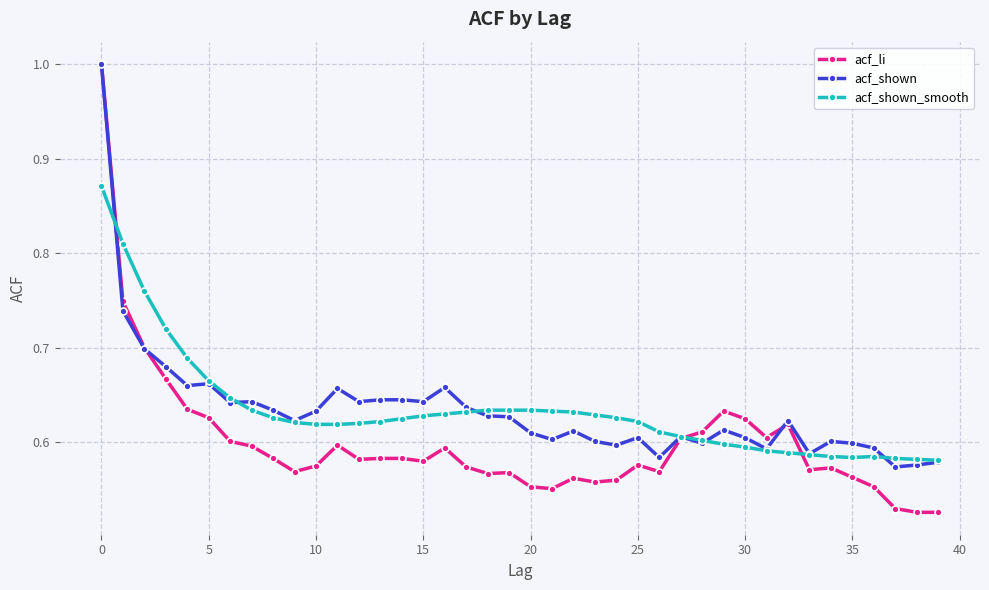

What are all the series names shown in the legend?

acf_li, acf_shown, acf_shown_smooth